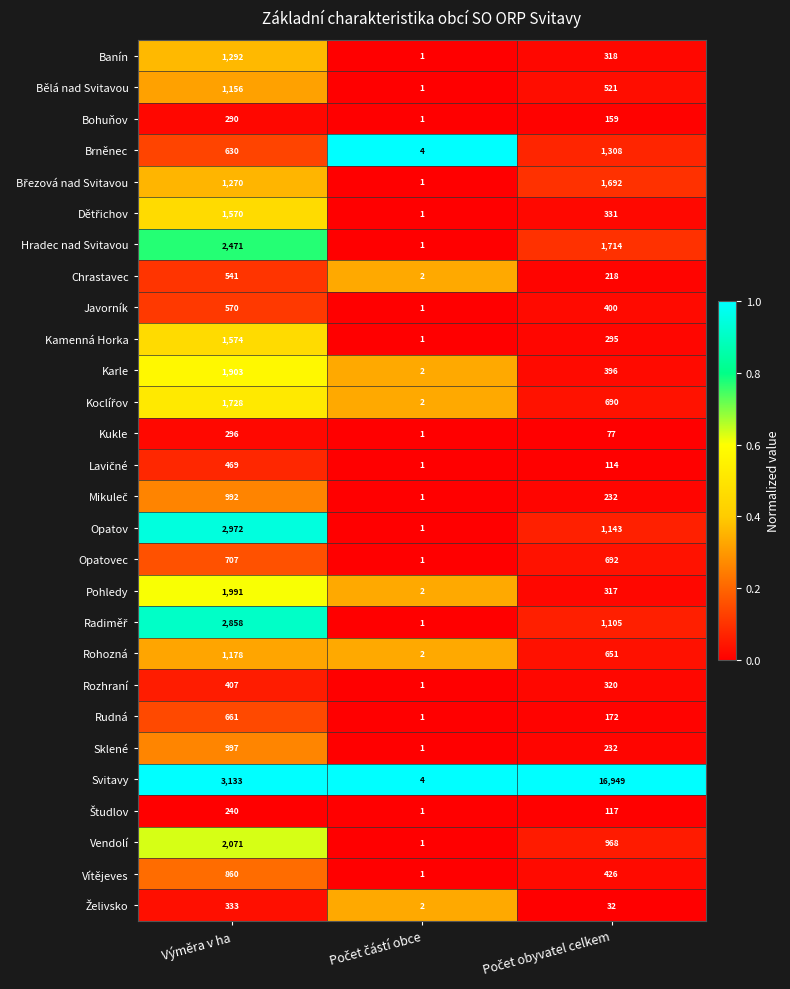

Is it true that Brněnec equals 178 at Výměra v ha?

False